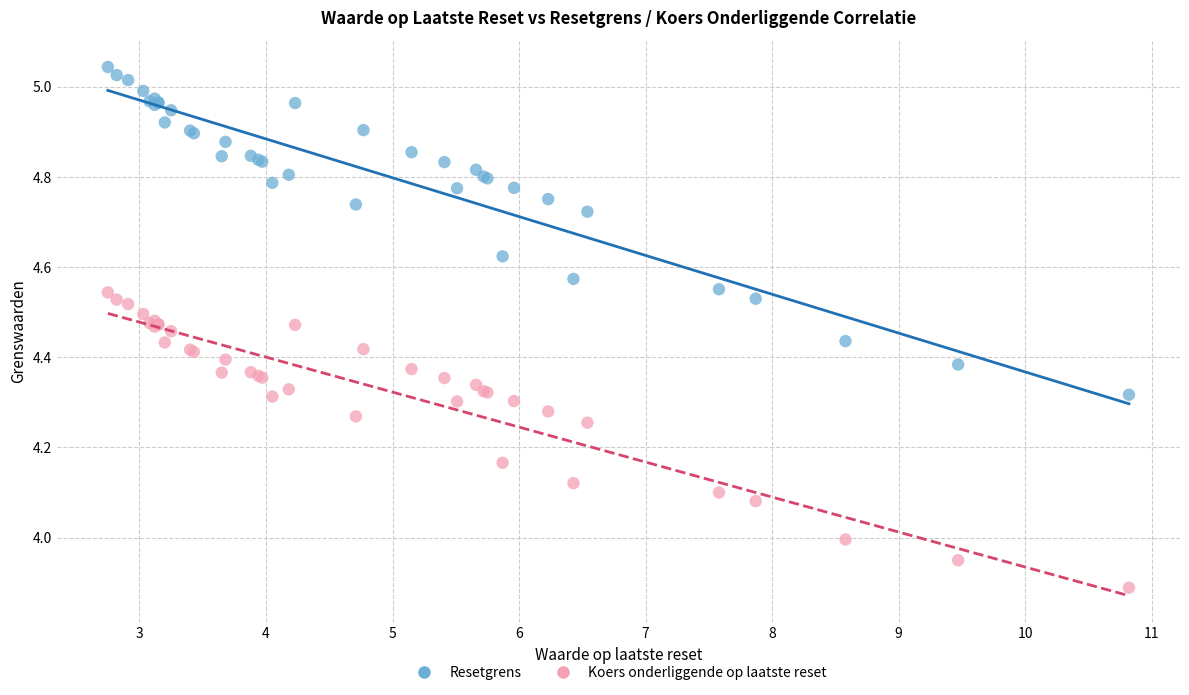

Which series has the largest Y range (max minus min)?

Resetgrens